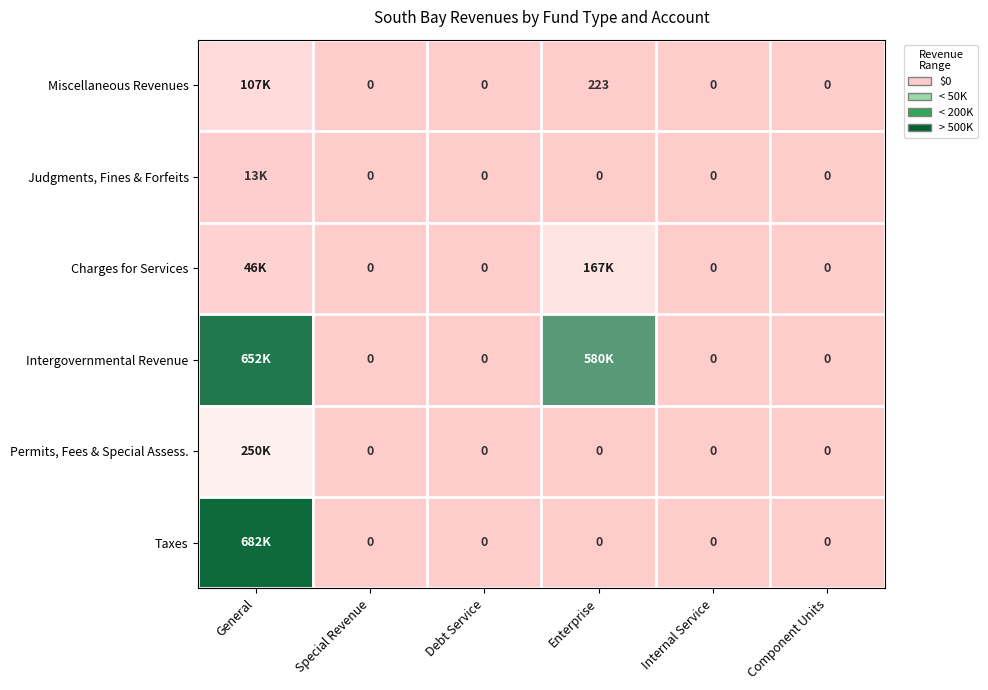

List the labels in order of Permits, Fees & Special Assess. value, largest first.

General, Special Revenue, Debt Service, Enterprise, Internal Service, Component Units